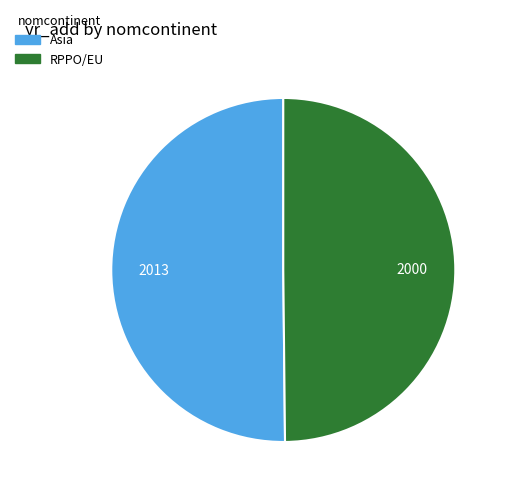

Is the sum of Asia and RPPO/EU greater than half?

Yes